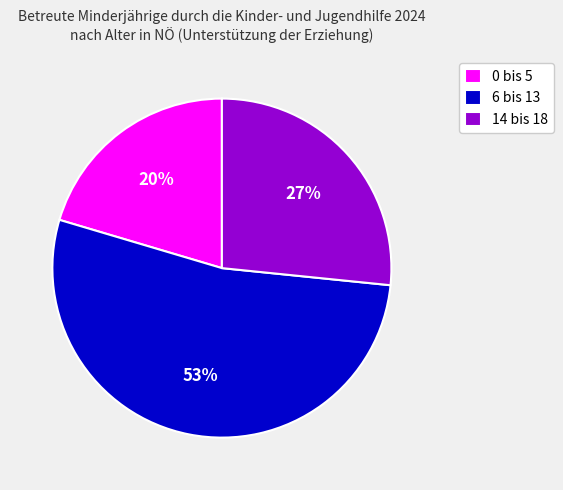

Approximately how many times larger is the value at 6 bis 13 compared to 0 bis 5?

2.6